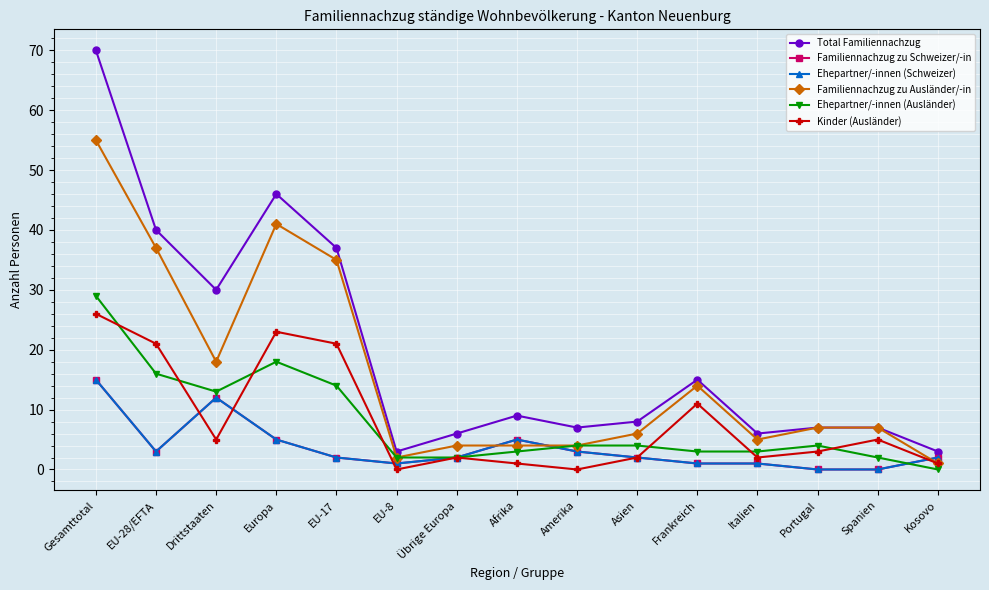

What is the total value across all series at Portugal?

21